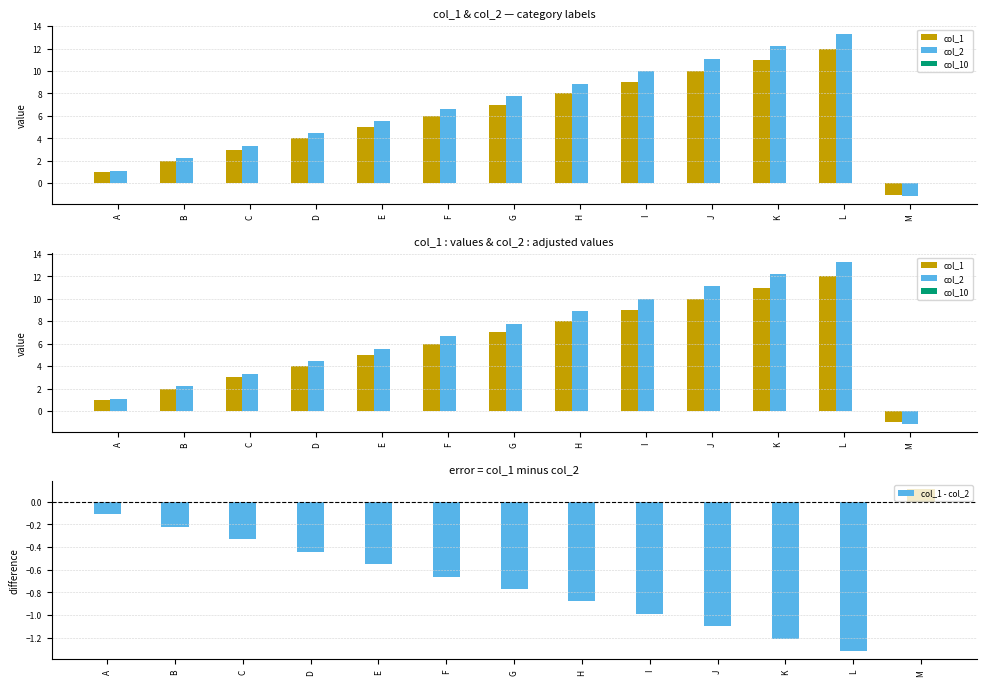

The col_10 series shows 0.0 at C. True or false?

True